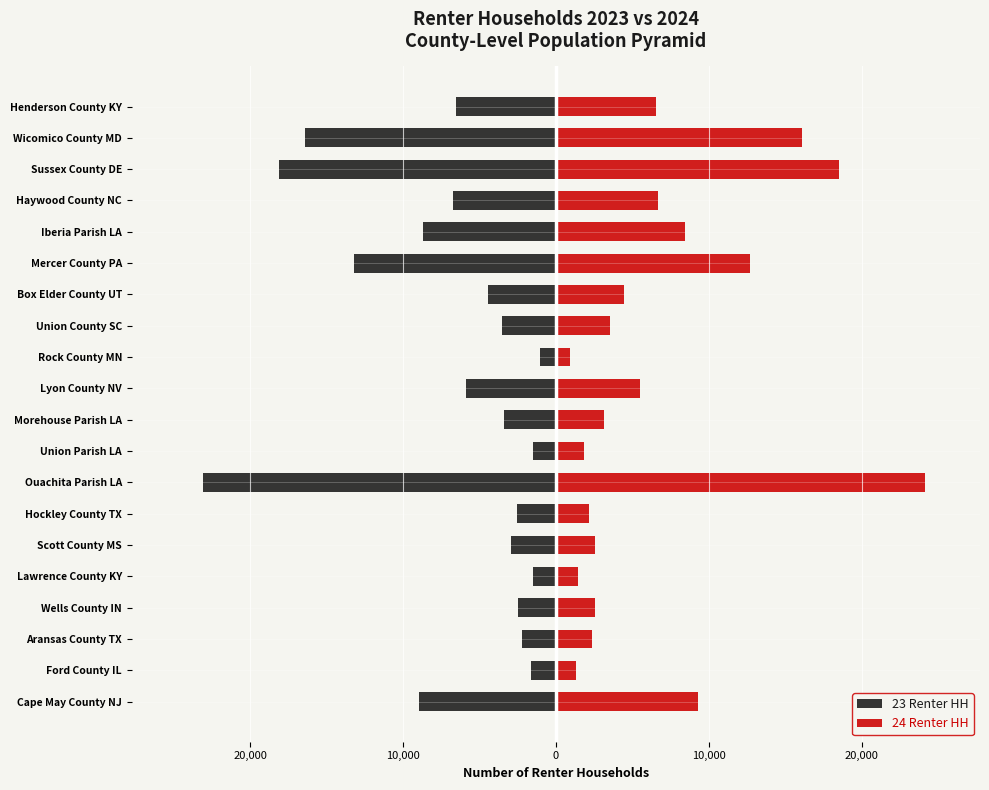

Reading left to right, transcribe all the data shown in this chart.

23 Renter HH: -8961	-1649	-2184	-2496	-1472	-2919	-2532	-23089	-1465	-3423	-5879	-1018	-3531	-4424	-13213	-8719	-6757	-18111	-16399	-6502
24 Renter HH: 9327	1350	2392	2533	1466	2582	2157	24130	1845	3151	5500	898	3535	4441	12683	8480	6674	18533	16114	6540